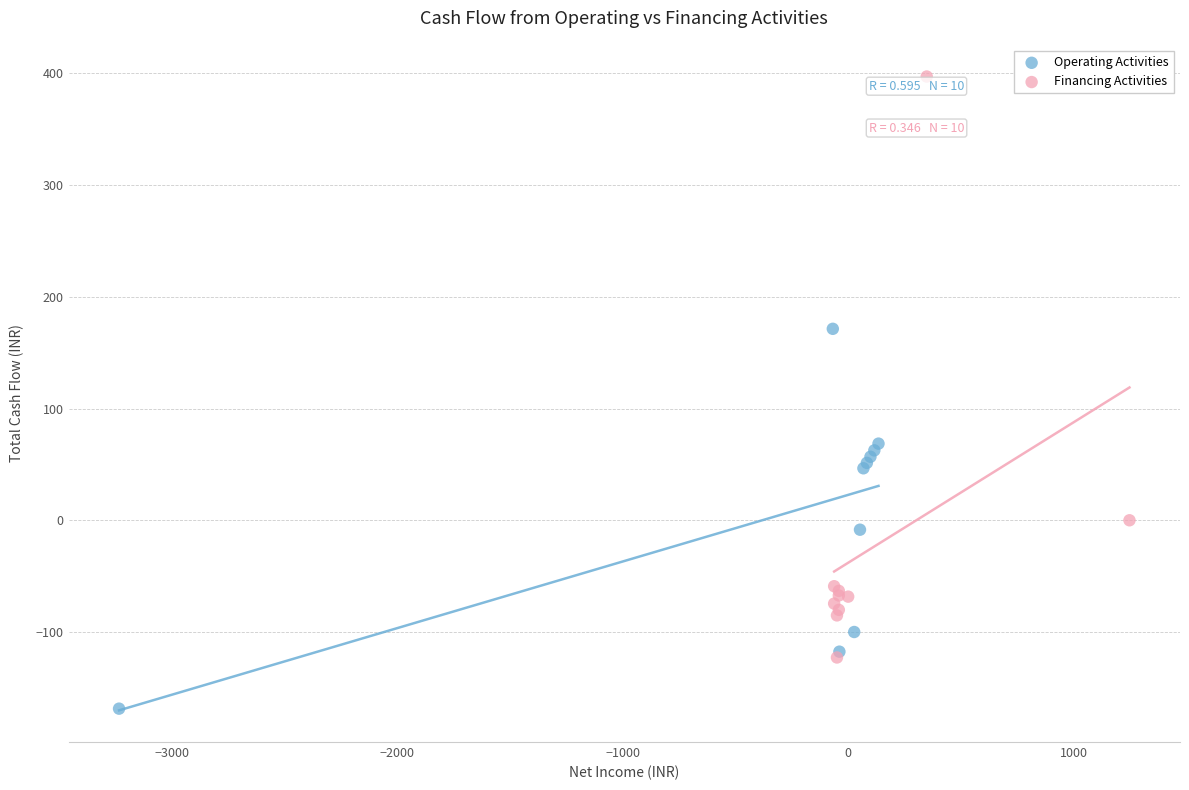

Which series contains the highest Y value?

Financing Activities